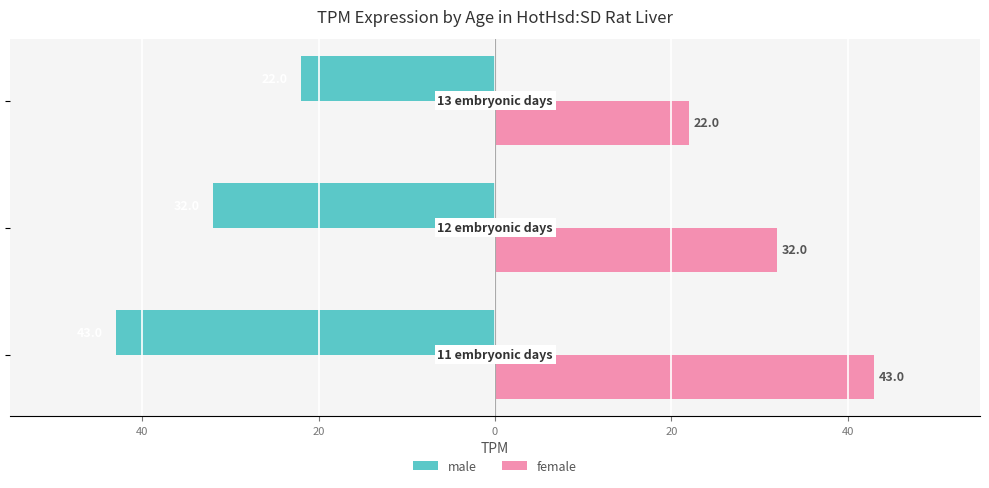

Which series has the largest total across all categories?

female